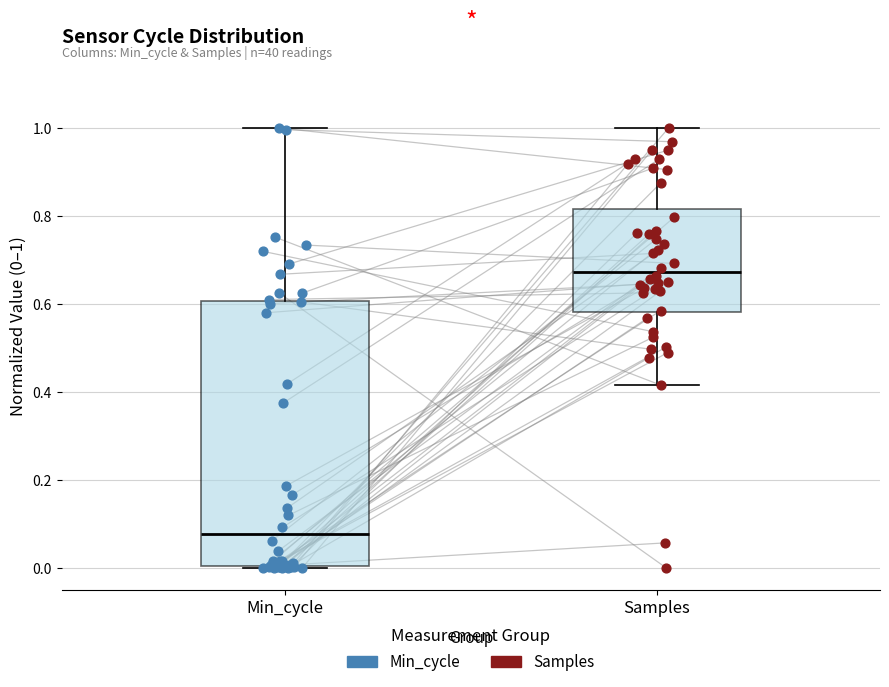

Which box's median line is the highest?

Samples